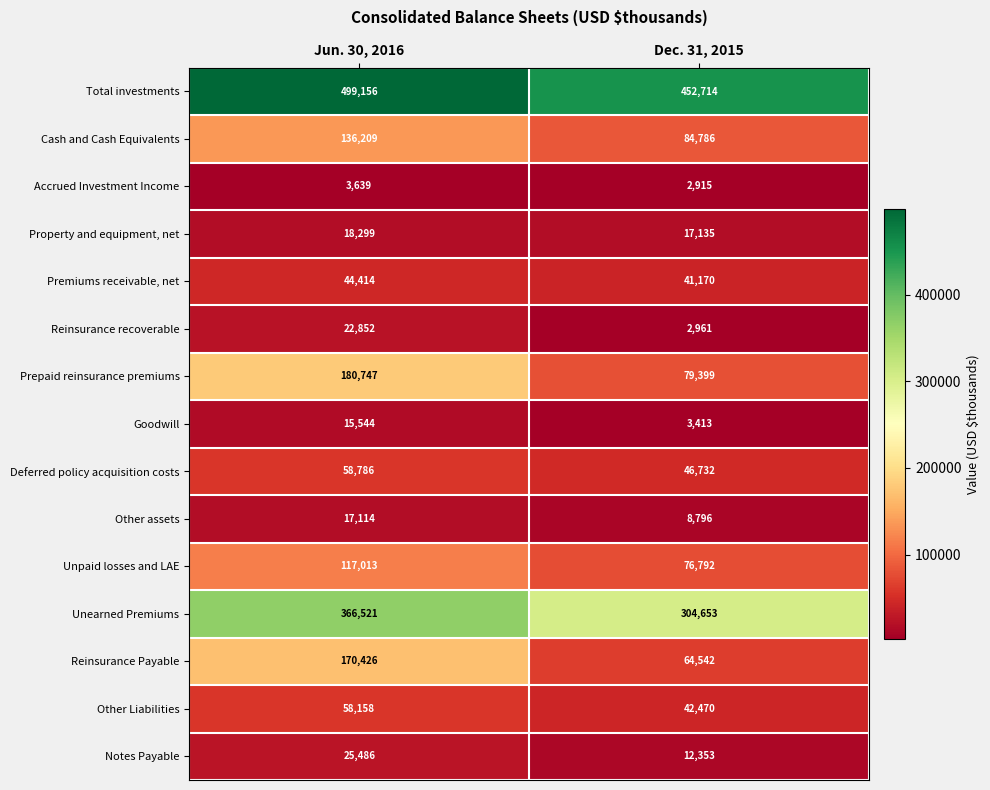

Between Jun. 30, 2016 and Dec. 31, 2015, which series saw the biggest shift?

Reinsurance Payable